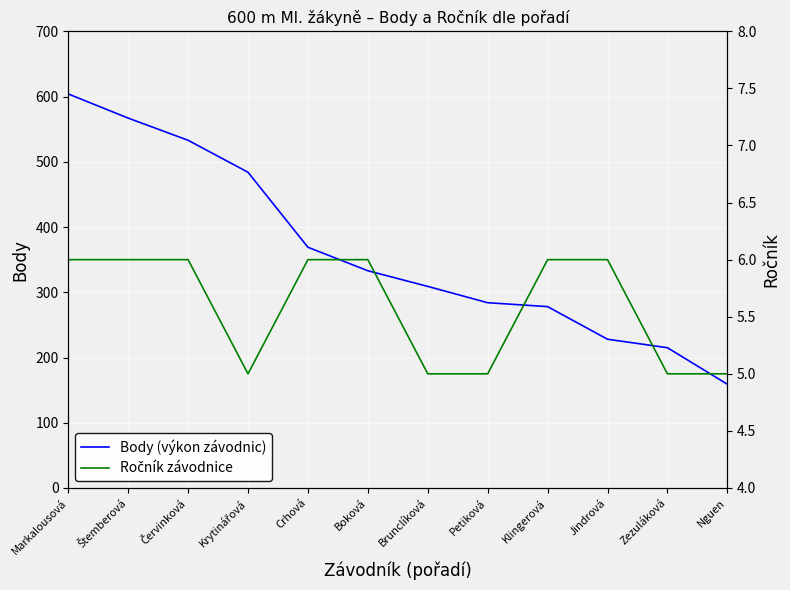

How many lines are shown in the chart?

2